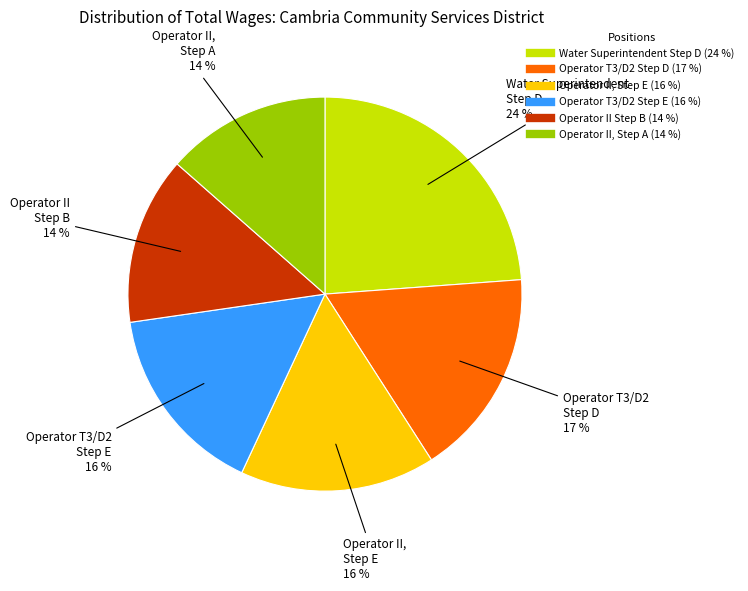

Is there a majority slice in this chart?

No